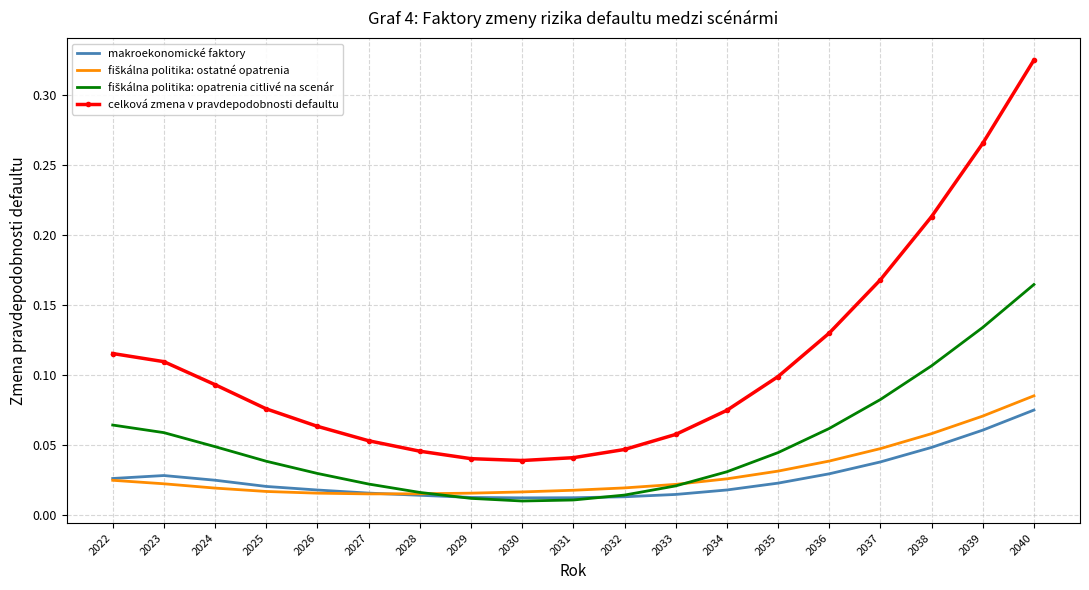

Which series has the widest spread of values?

celková zmena v pravdepodobnosti defaultu